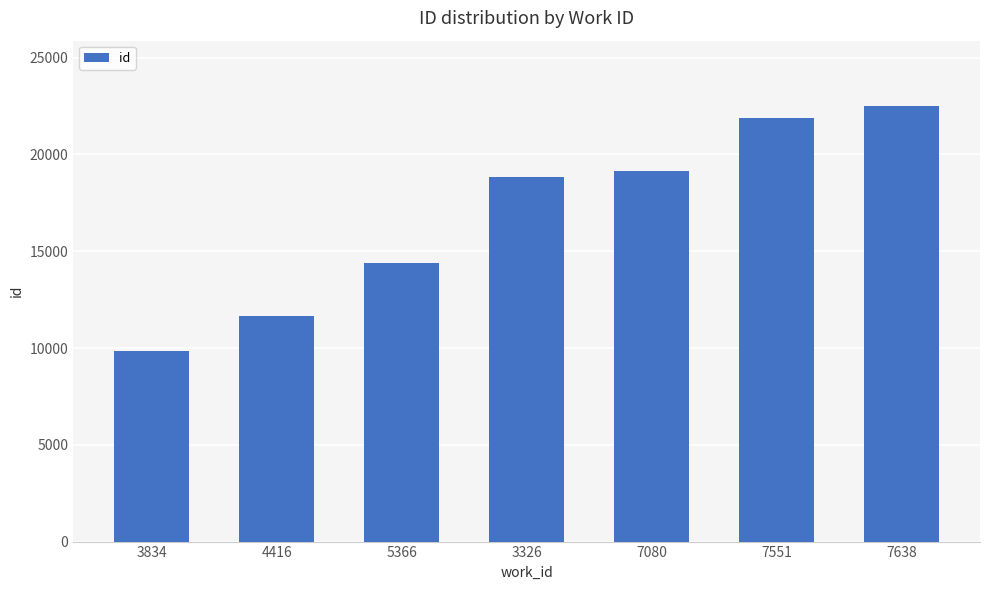

At which label is the value closest to 16184?

5366